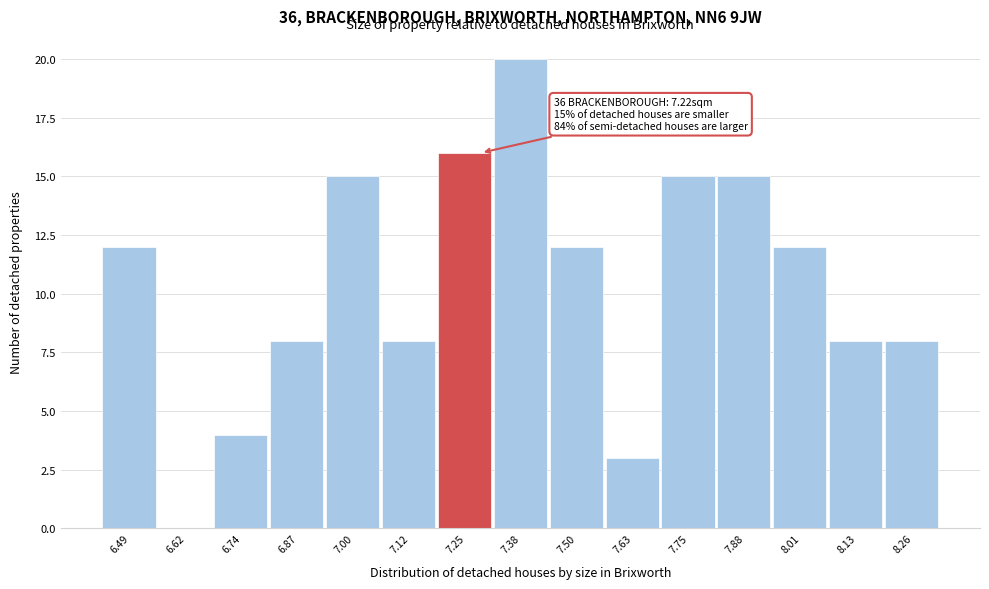

Over which range of the x-axis is the bar tallest?

7.312 to 7.438